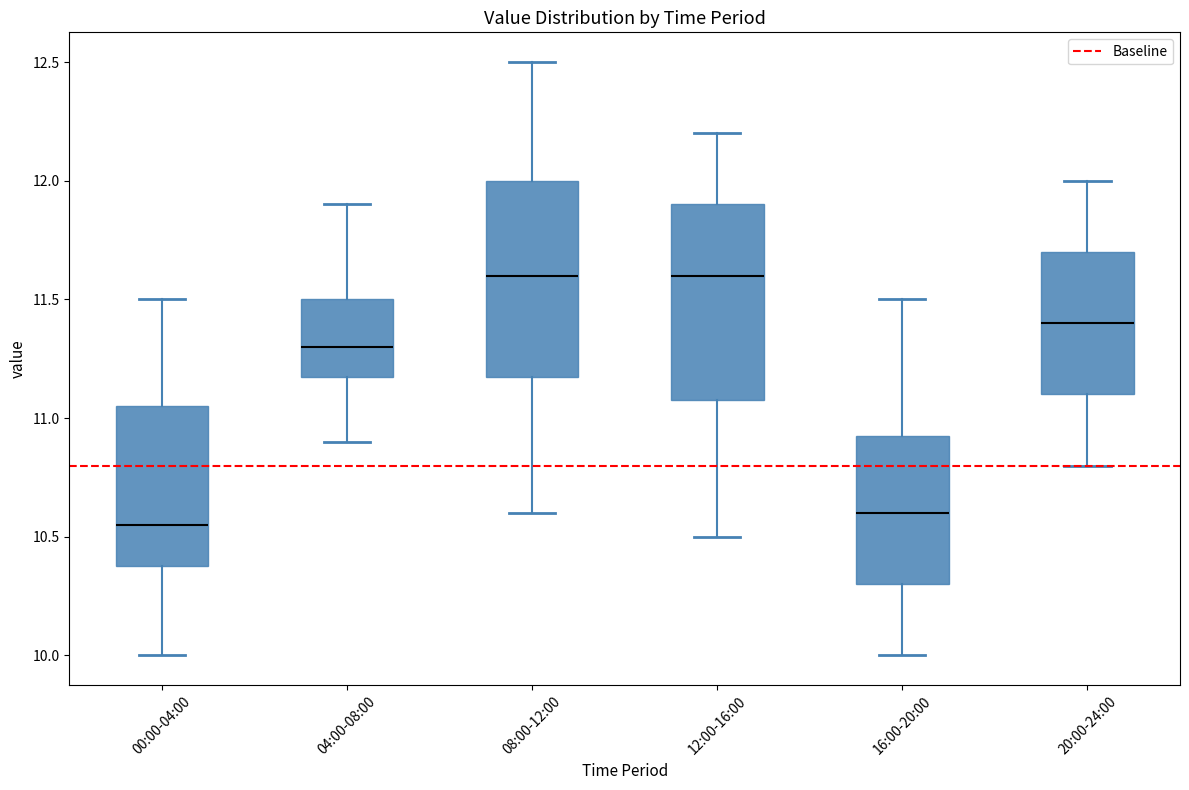

Reading left to right, read every box against the y-axis: the position of its median line, the range the box covers, and the ends of its whiskers. The values are not printed on the chart, so give them approximately, as read against the axis.

00:00-04:00: median 10.55, box 10.40 to 11.05, whiskers 10.00 to 11.50
04:00-08:00: median 11.30, box 11.20 to 11.50, whiskers 10.90 to 11.90
08:00-12:00: median 11.60, box 11.20 to 12.00, whiskers 10.60 to 12.50
12:00-16:00: median 11.60, box 11.10 to 11.90, whiskers 10.50 to 12.20
16:00-20:00: median 10.60, box 10.30 to 10.95, whiskers 10.00 to 11.50
20:00-24:00: median 11.40, box 11.10 to 11.70, whiskers 10.80 to 12.00